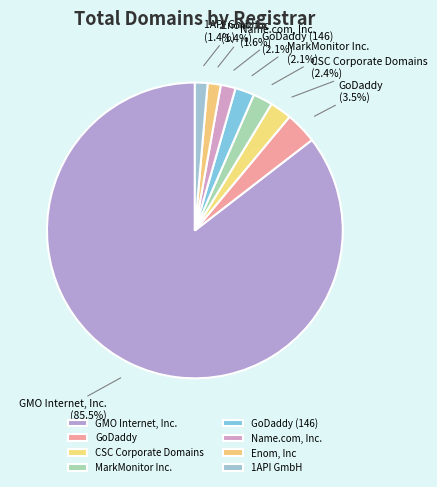

Between Enom, Inc and MarkMonitor Inc., which is larger?

MarkMonitor Inc.